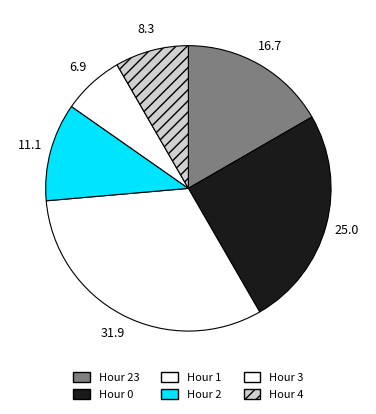

Count the number of slices in the pie.

6